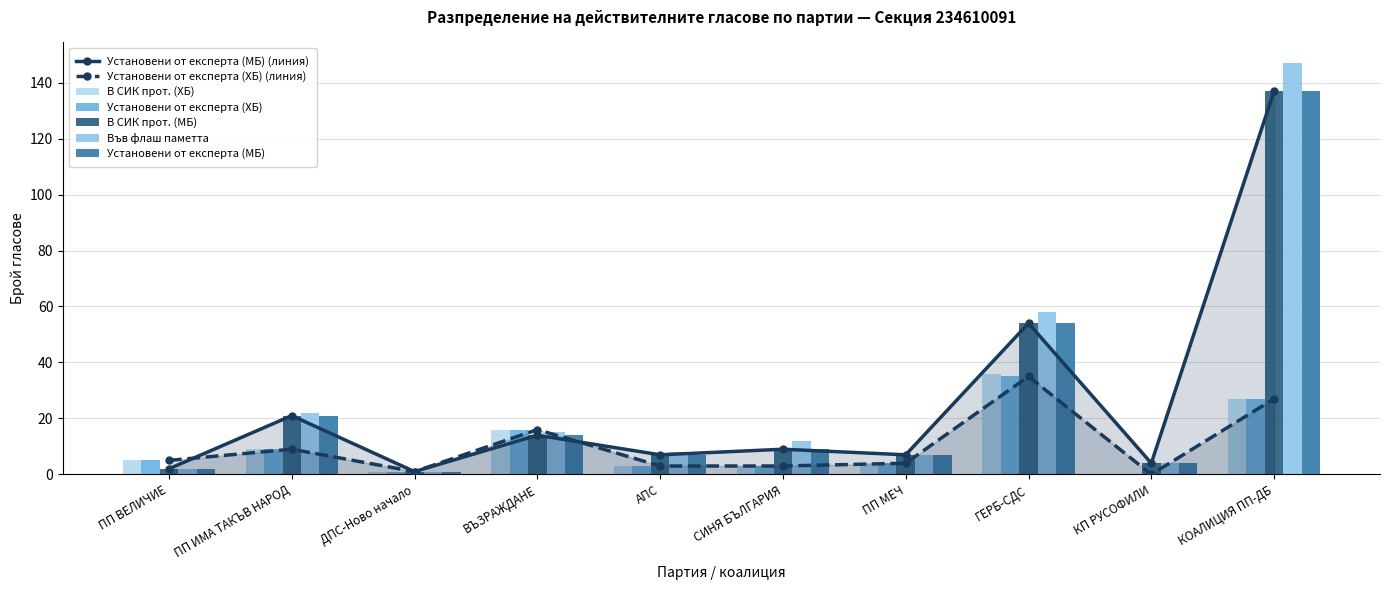

What is the difference between the В СИК прот. (МБ) values at СИНЯ БЪЛГАРИЯ and ГЕРБ-СДС?

45